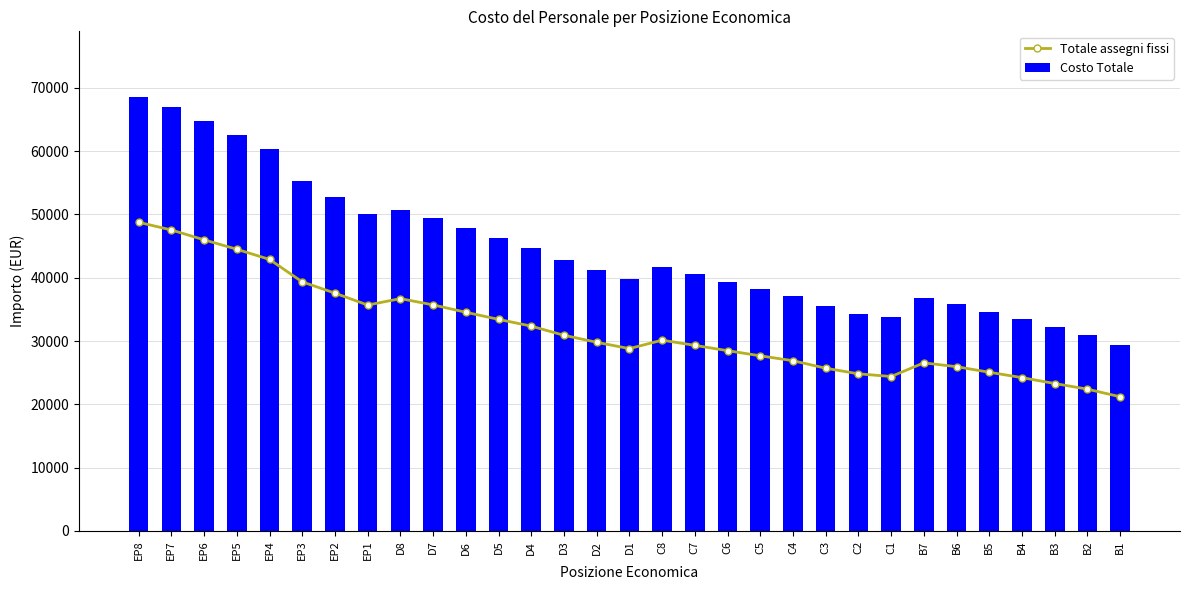

Is it true that Costo Totale equals 56242.0 at C8?

False